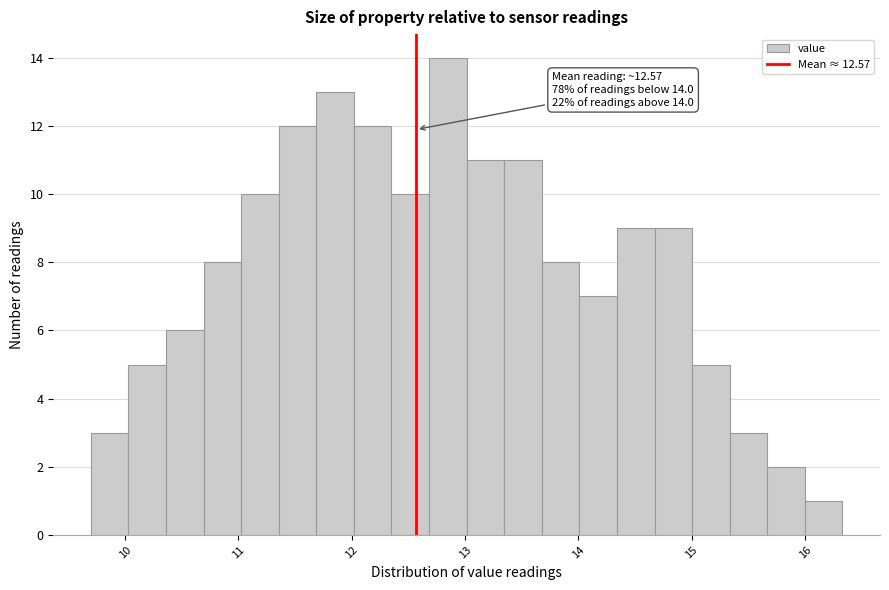

Read against the x-axis, roughly where is the centre of the tallest bar?

12.8